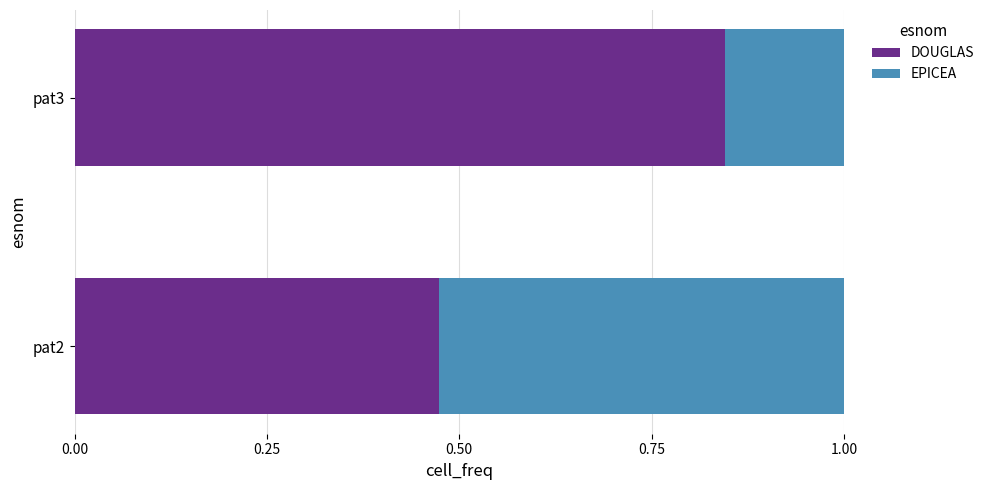

What are all the series names shown in the legend?

DOUGLAS, EPICEA